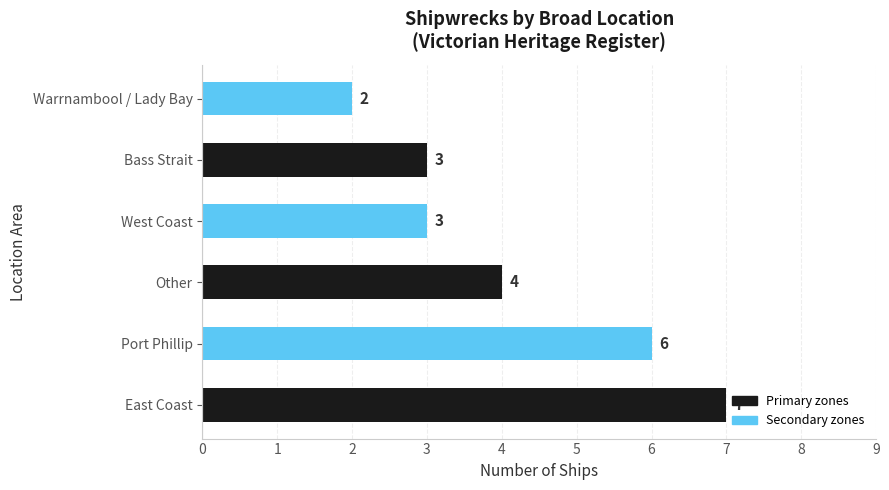

Reading bottom to top, extract all data points from this chart.

7	6	4	3	3	2